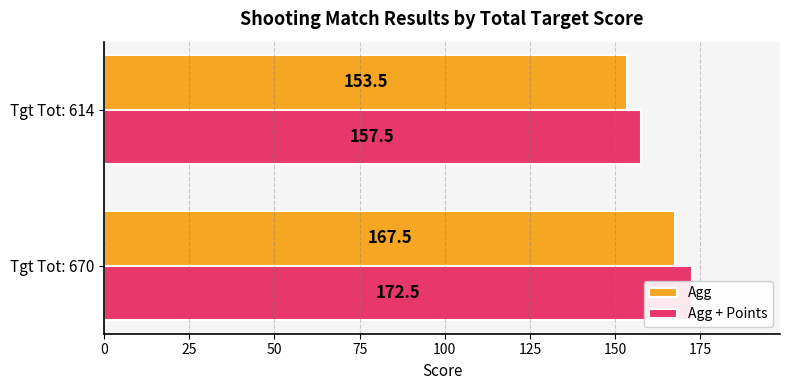

True or false: Agg has a value of 116.9 at 0.

False